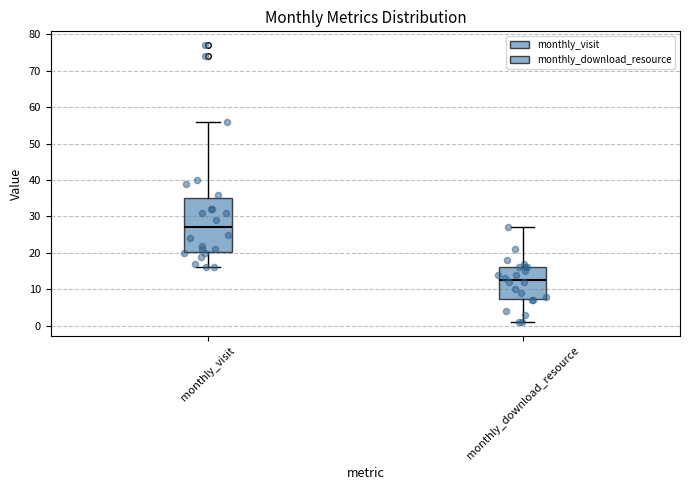

Where is the upper edge of the box for monthly_download_resource on the y-axis? The values are not printed on the chart, so give them approximately, as read against the axis.

16